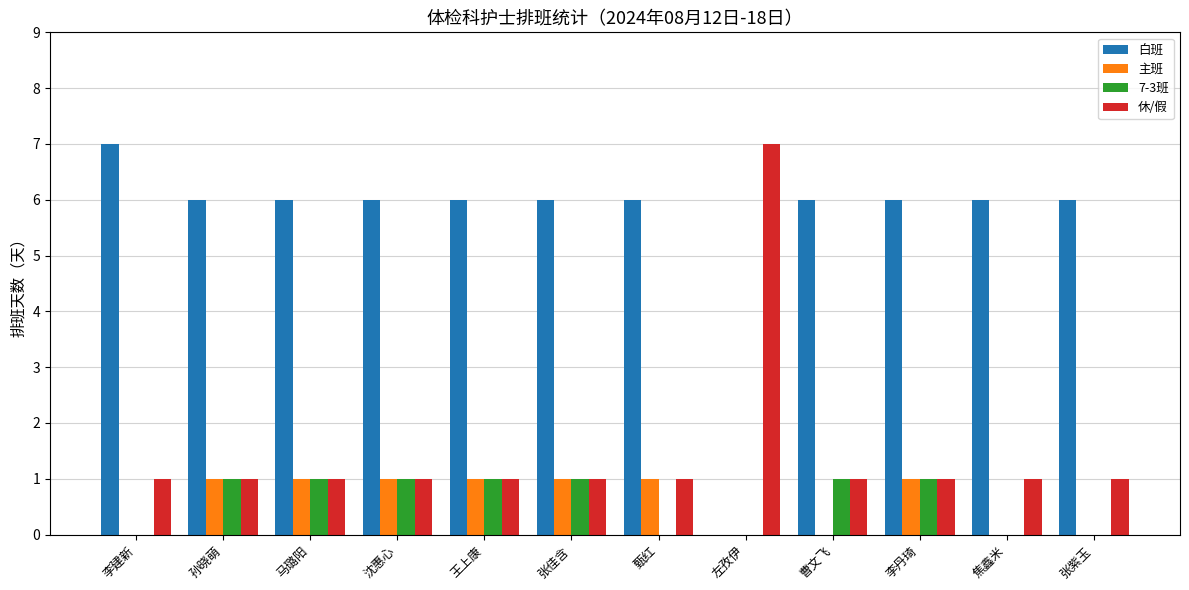

How many data points does each series have?

12